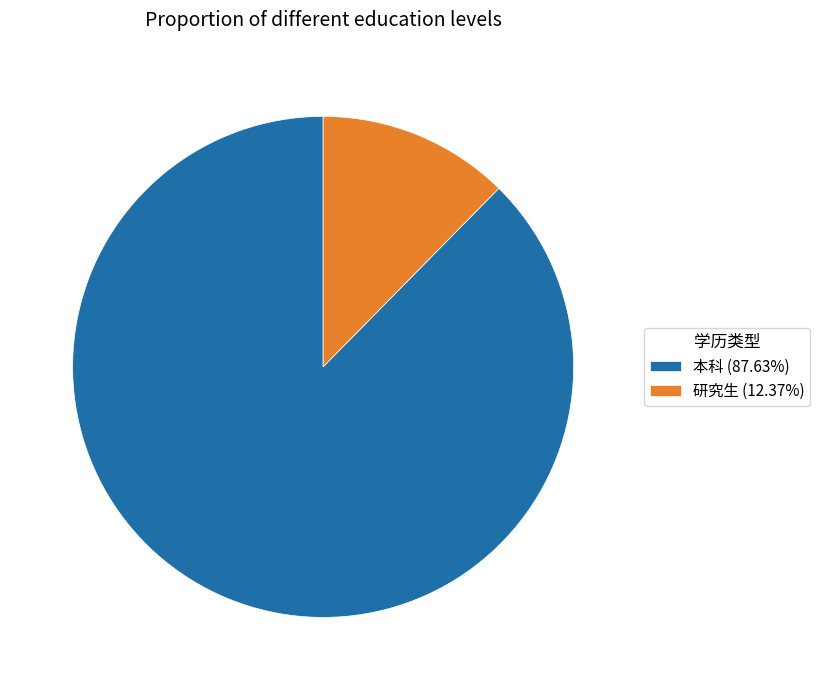

Is there any slice that represents more than half of the pie?

Yes